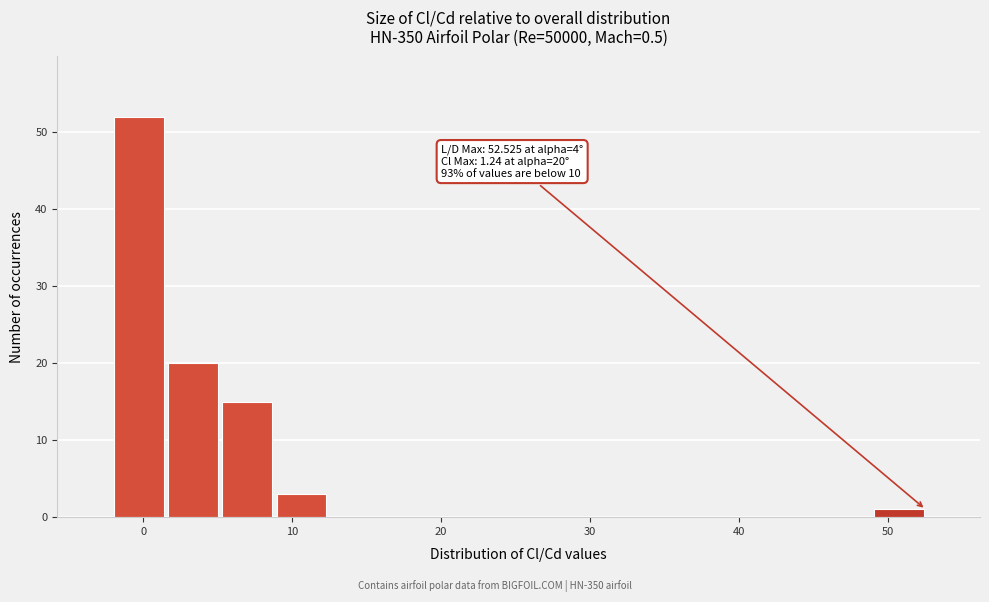

Around what value on the x-axis is the tallest bar? Give the approximate position of its centre, as read against the axis.

0